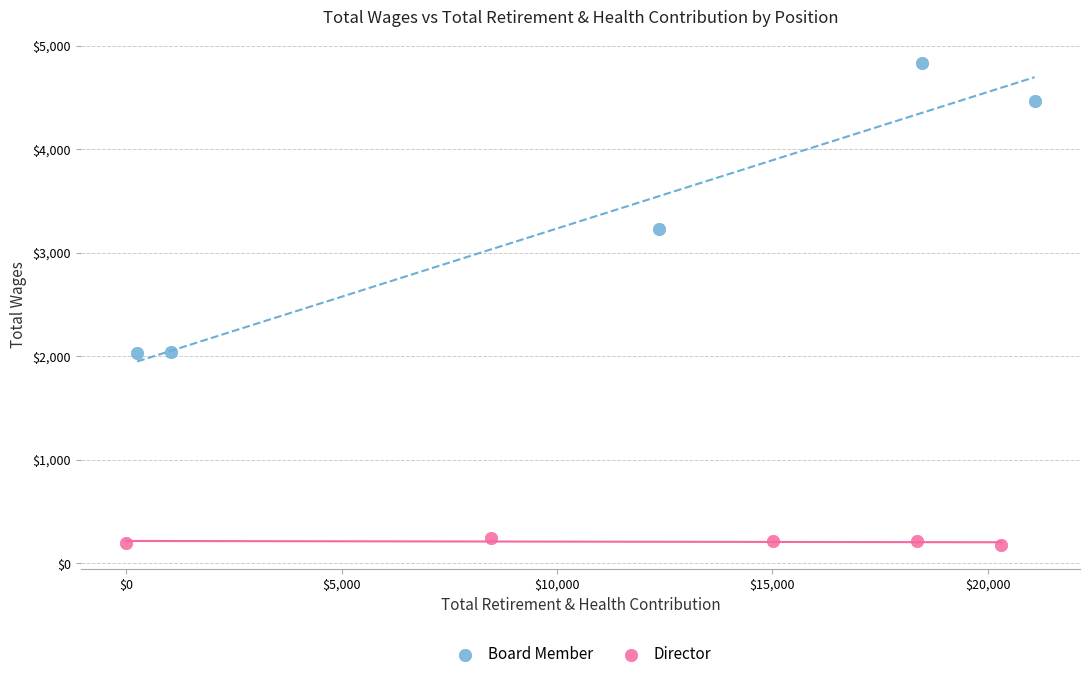

Which series reaches the minimum Y coordinate?

Director